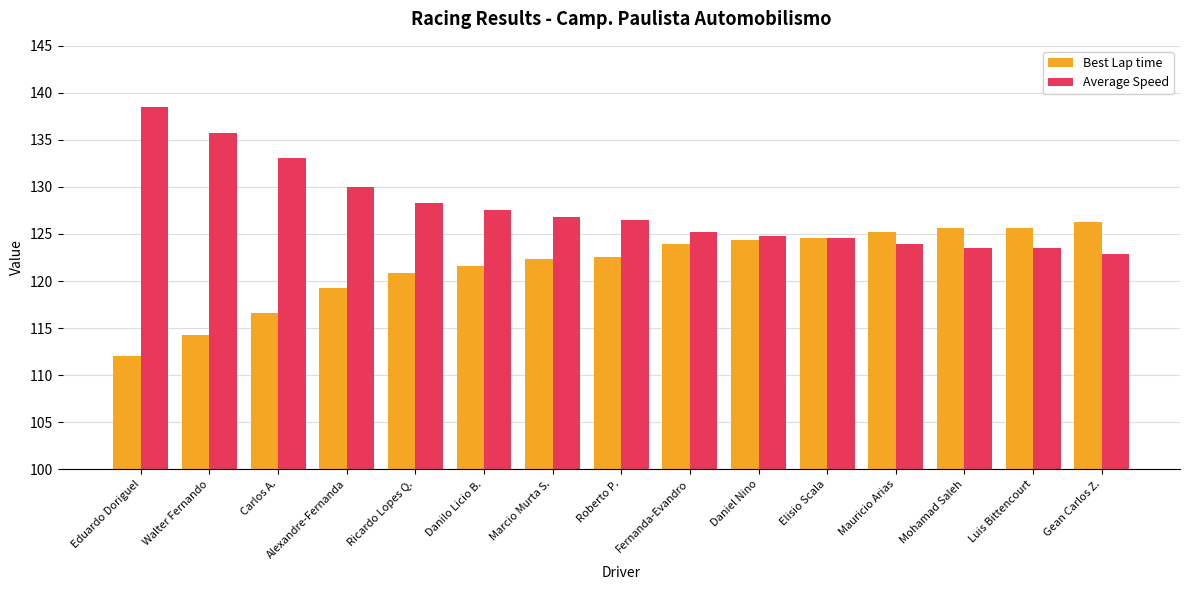

What is the difference between the Best Lap time values at Walter Fernando and Alexandre-Fernanda?

5.0